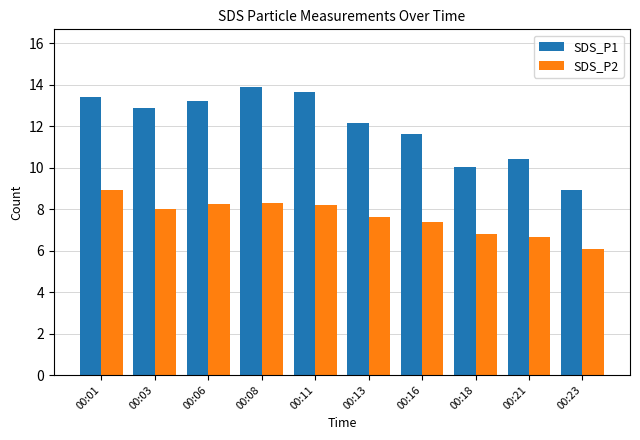

Which category has the highest value in the SDS_P2 series?

00:01